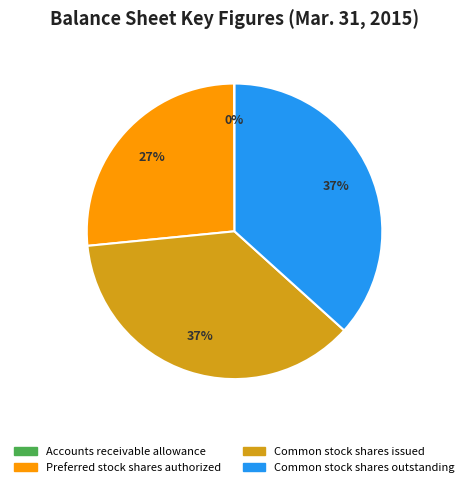

What percentage is the Common stock shares outstanding slice, to the nearest percent?

37%